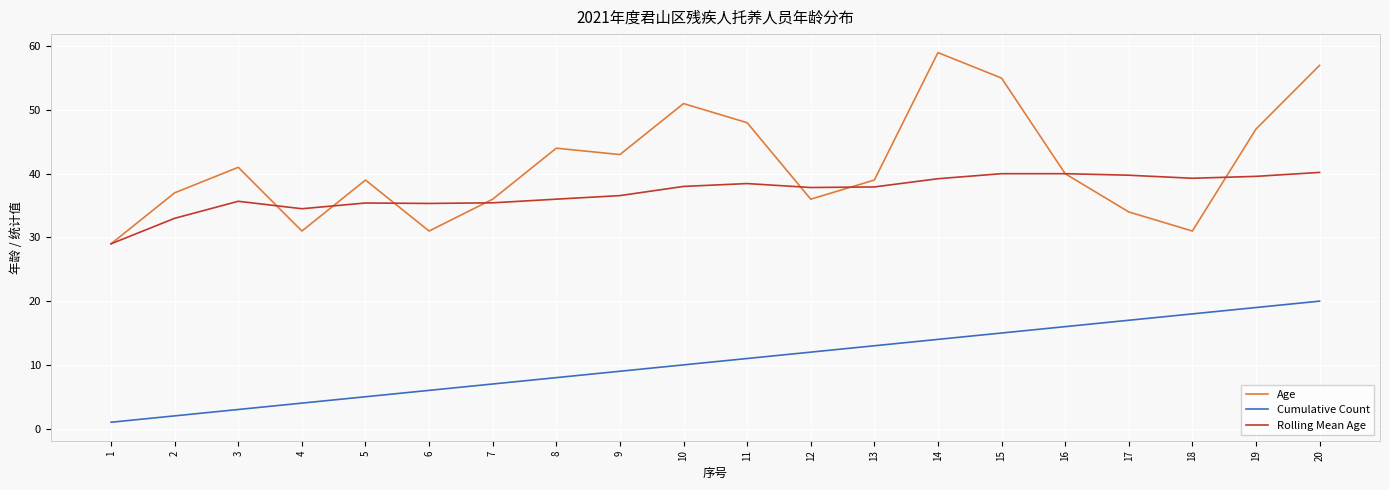

Where is the first local minimum for Age?

4